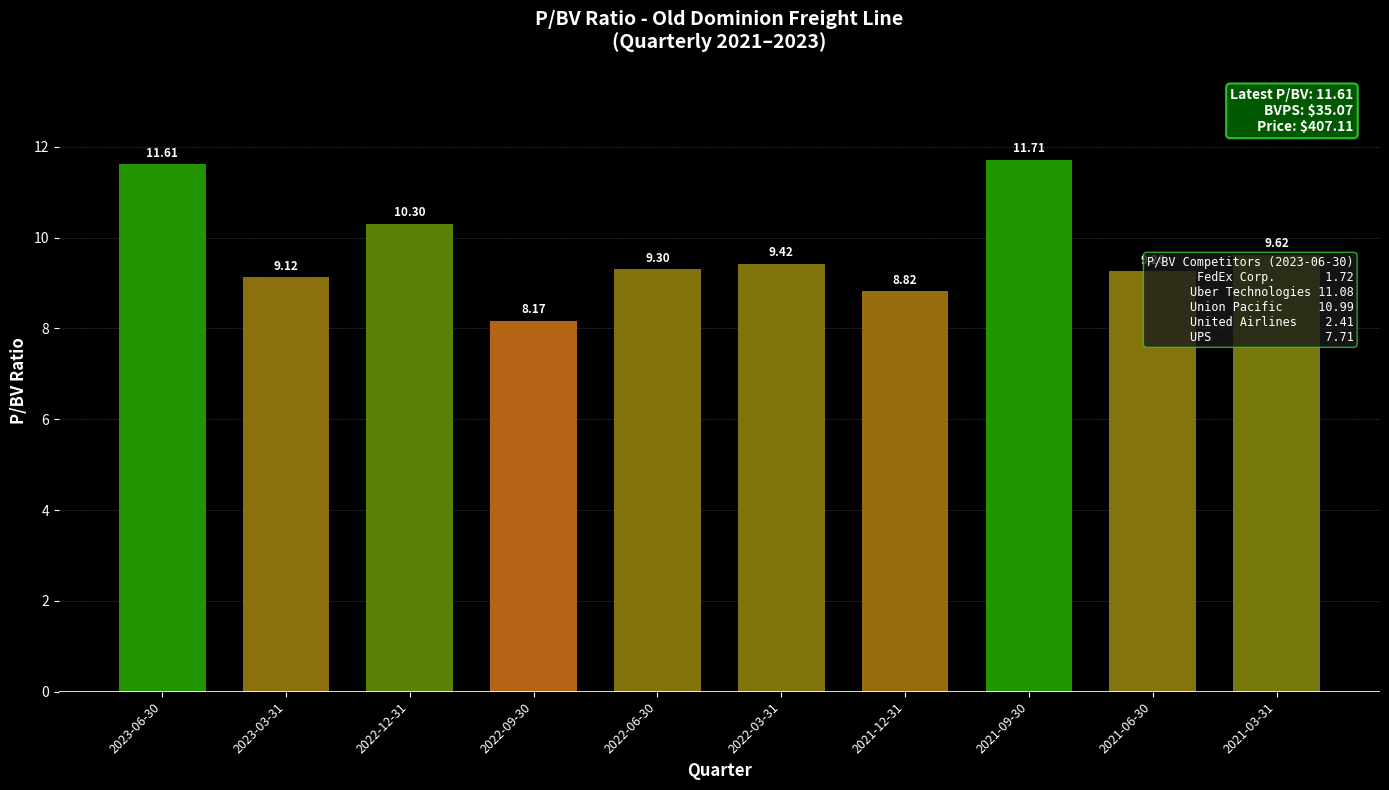

What is the difference between the values at 2022-12-31 and 2021-06-30?

1.0